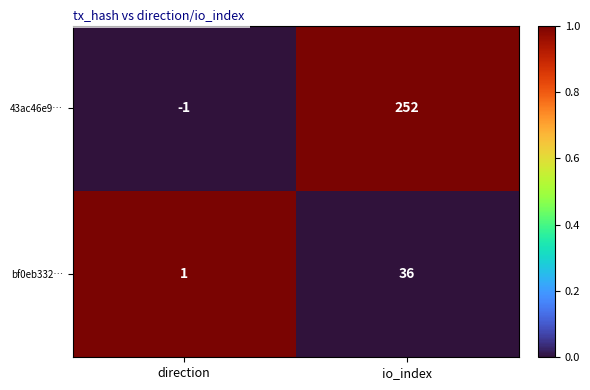

At which label is 43ac46e9… closest to 125?

direction